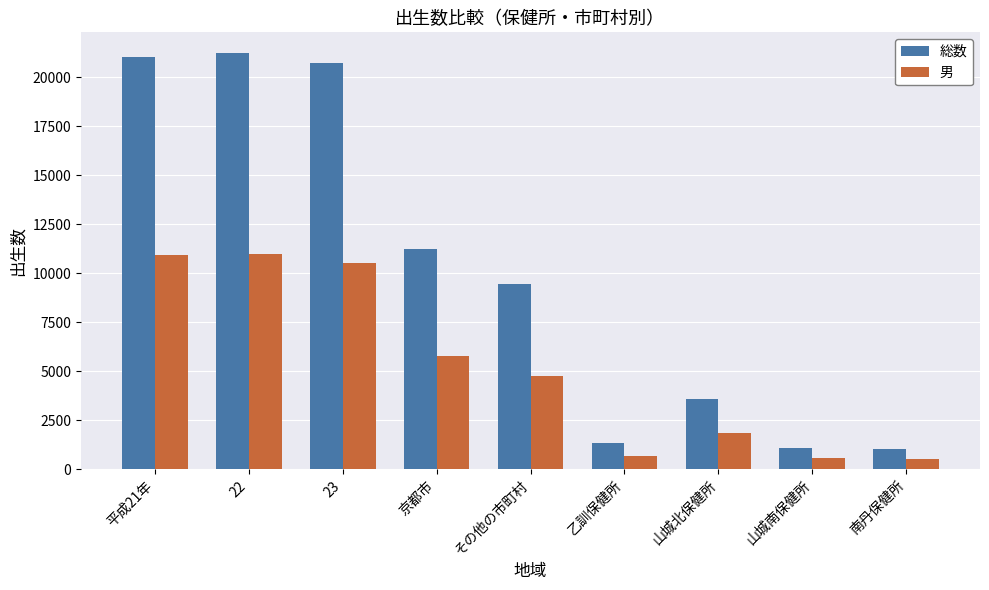

The value of 男 at 乙訓保健所 is 680. True or false?

True